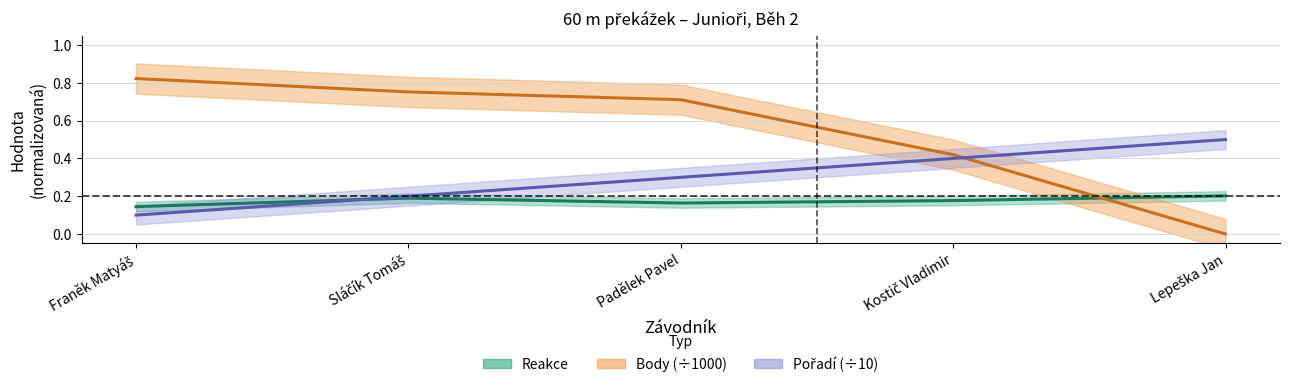

Which category has the highest value in the Reakce series?

Lepeška Jan